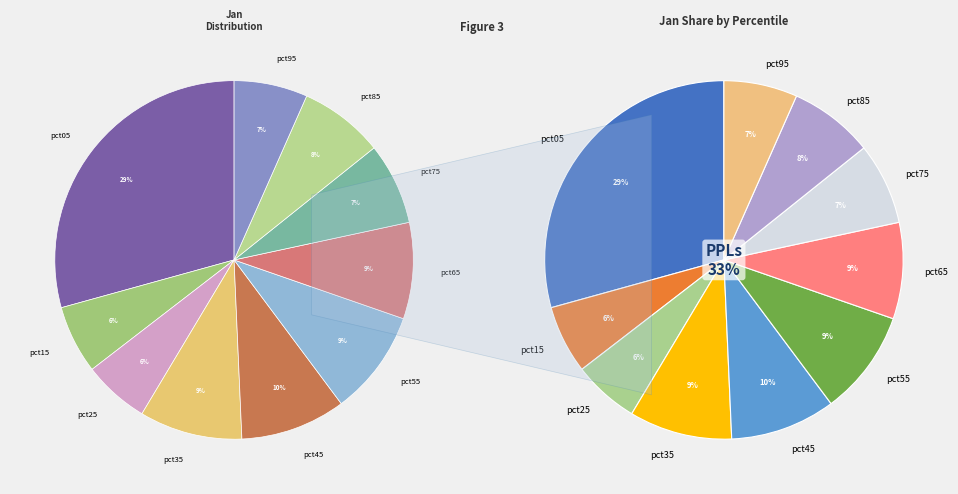

Which category has the smallest portion of the pie?

pct25